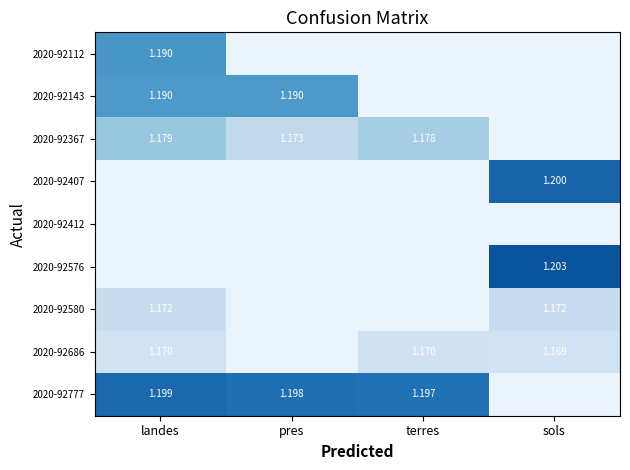

How many distinct data groups are displayed?

9